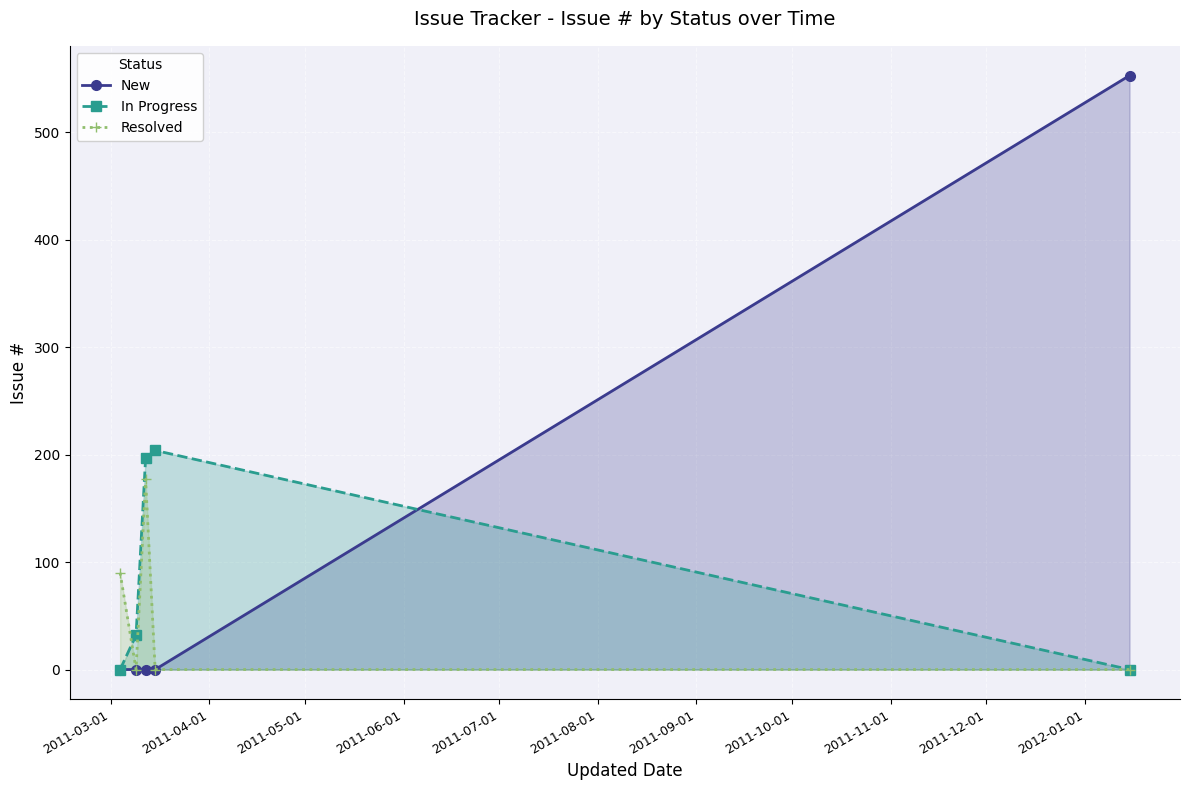

At how many categories does at least one series exceed 47?

4